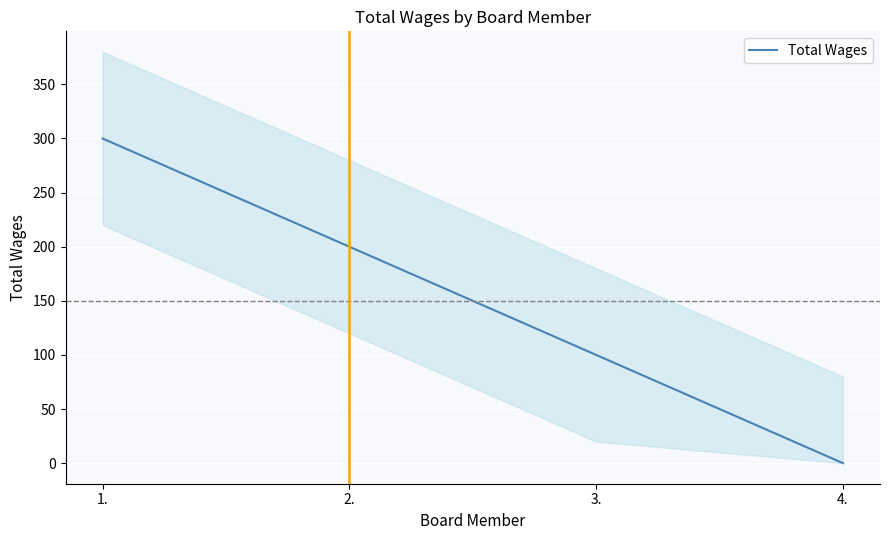

How many positive values are there?

3